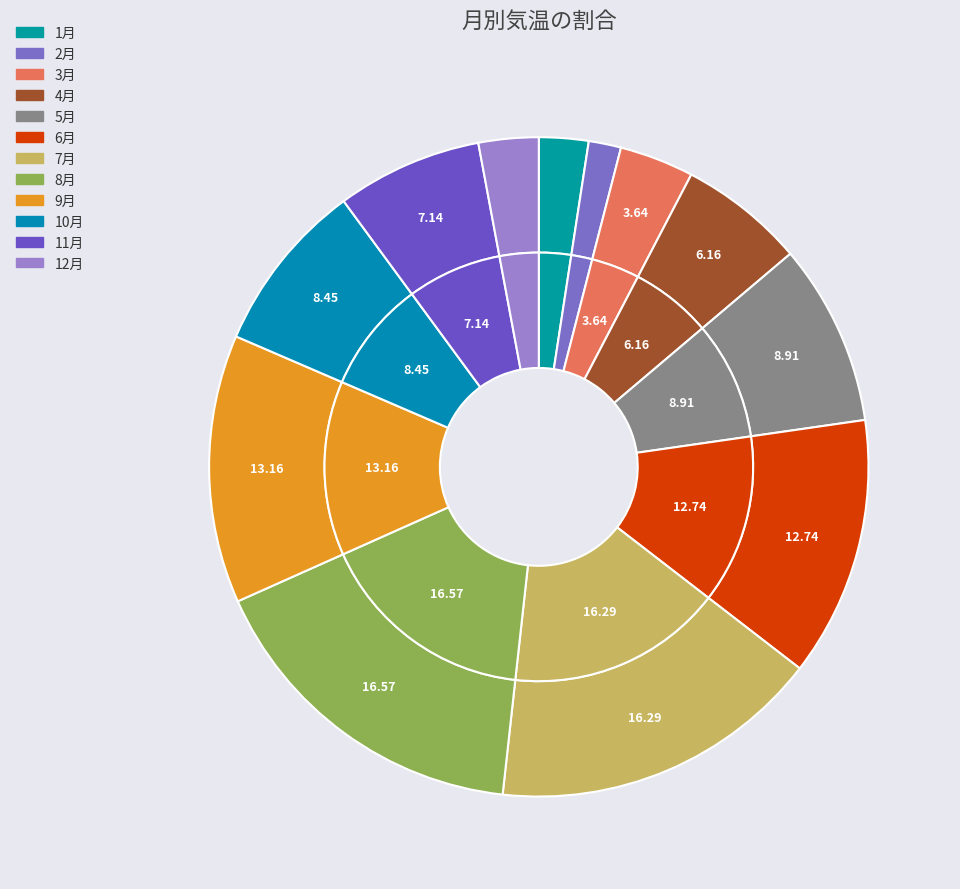

Which has a higher value, 8月 or 1月?

8月